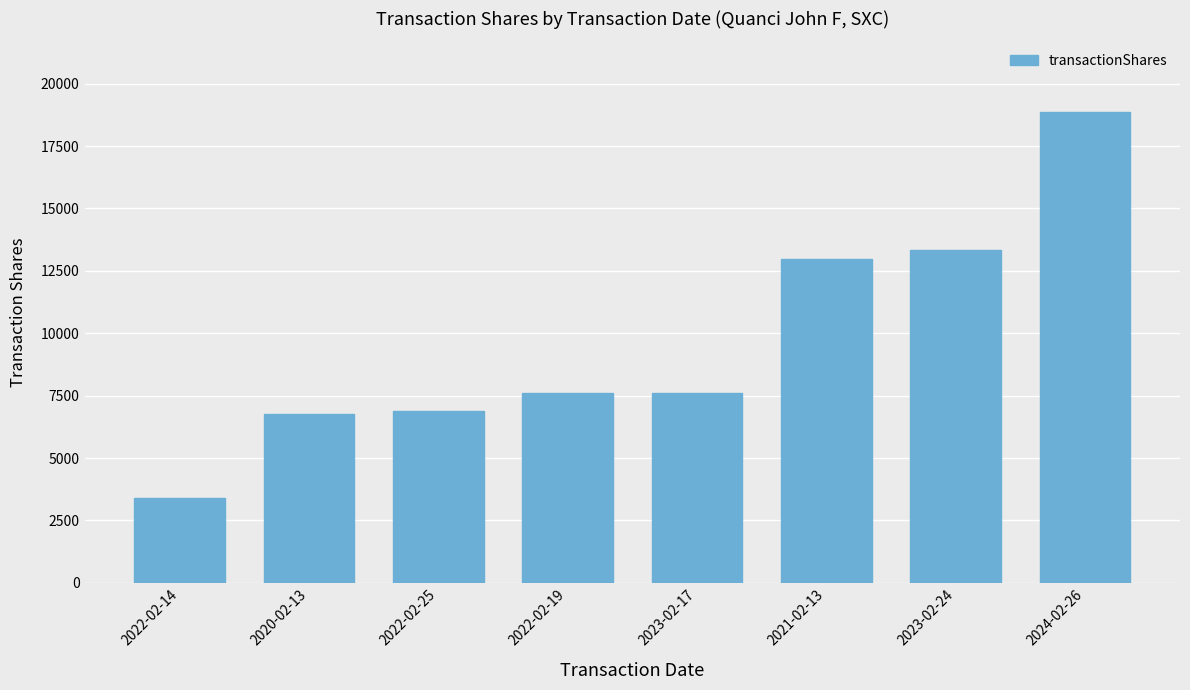

What is the change in value from 2022-02-14 to 2023-02-17?

+4216